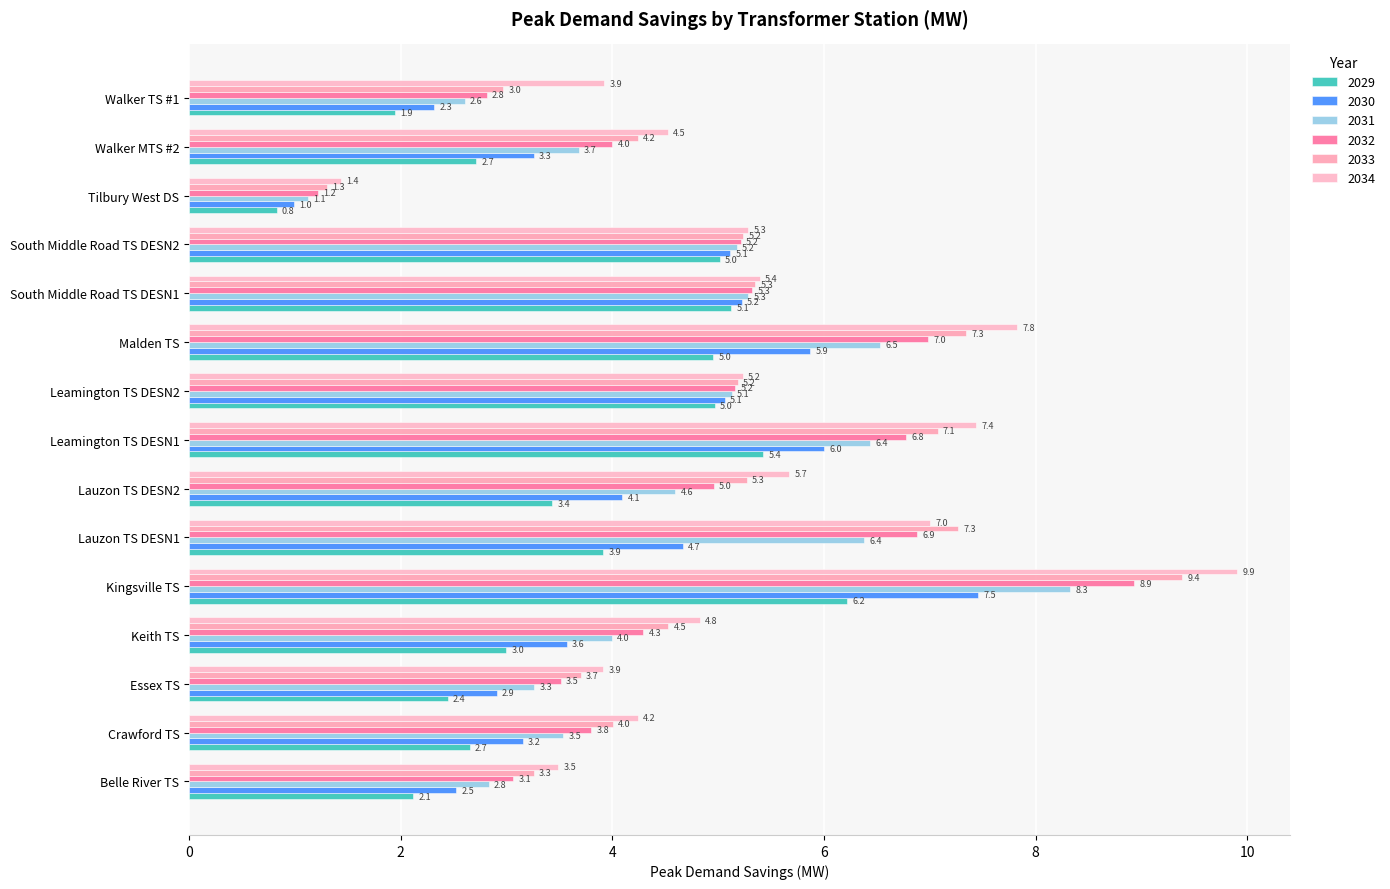

What is the sum of all 2029 values?

54.7